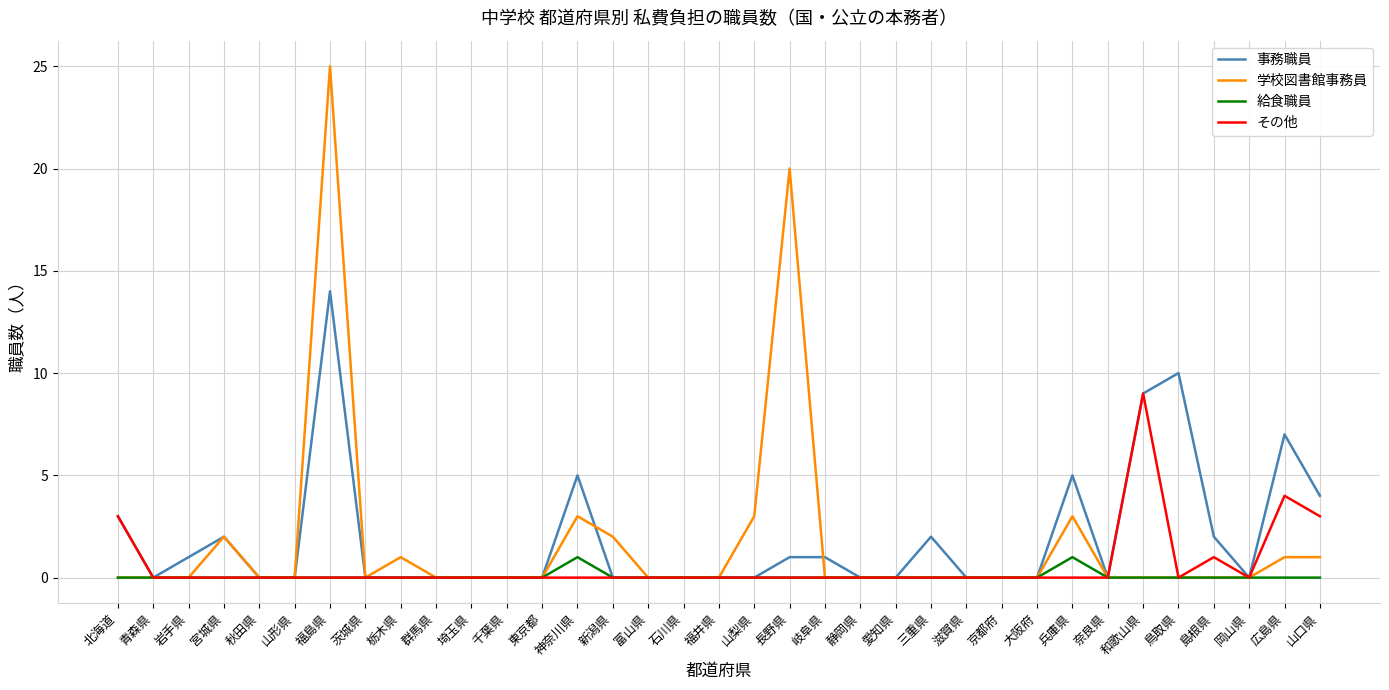

What is the spread (max minus min) of values at 兵庫県?

5